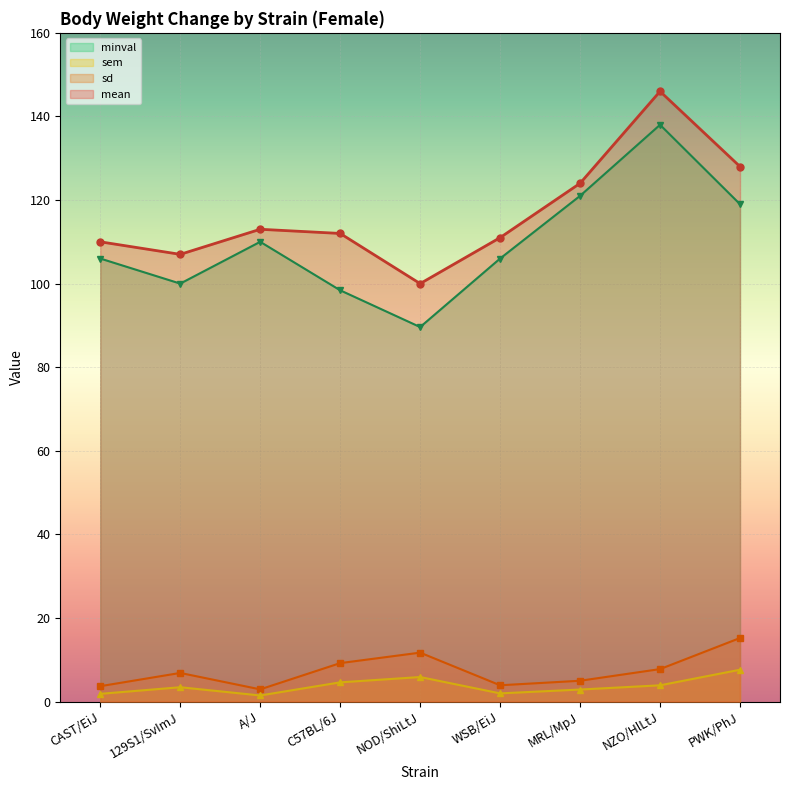

In sd, how many points are lower than both neighbors (excluding endpoints)?

2